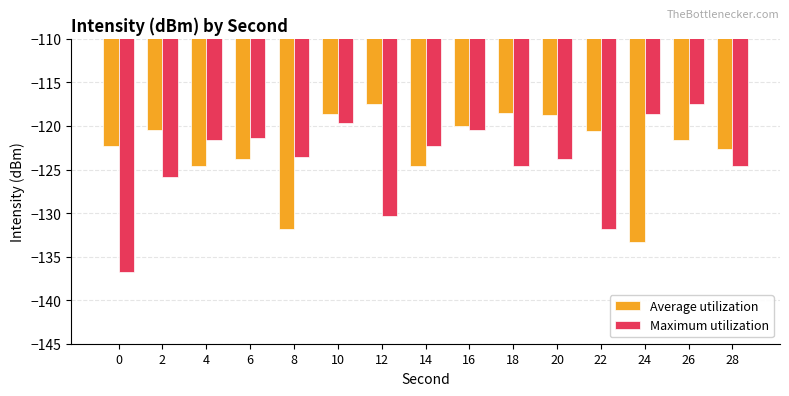

Rank the series by their average value, from highest to lowest.

Average utilization, Maximum utilization